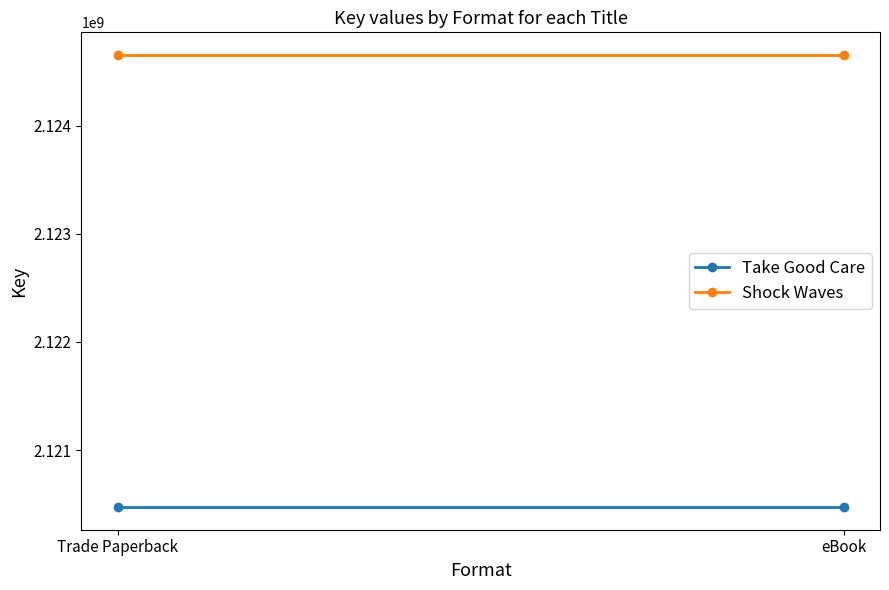

Reading left to right, transcribe all the data shown in this chart.

Take Good Care: 2120473183	2120473183
Shock Waves: 2124653136	2124653136